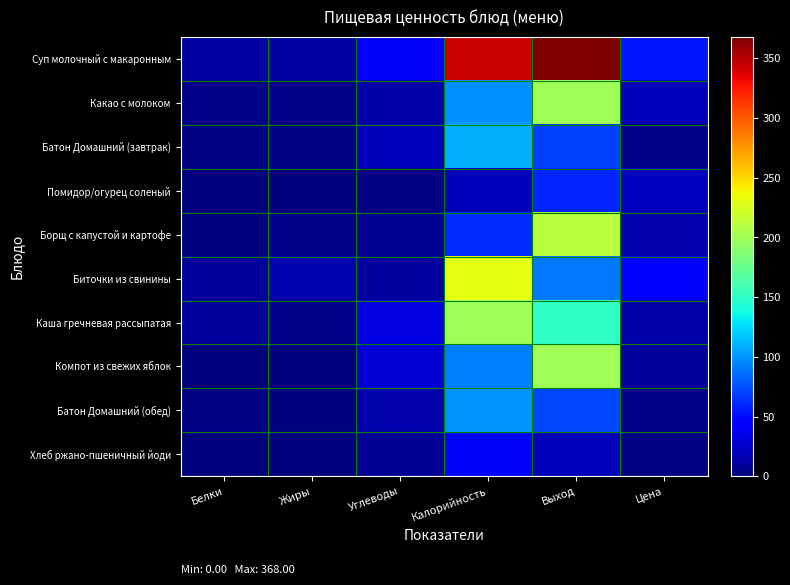

Reading right to left, transcribe all the data shown in this chart.

Суп молочный с макаронным: Цена=54.1	Выход=368.0	Калорийность=343.0	Углеводы=40.0	Жиры=12.0	Белки=12.0
Какао с молоком: Цена=19.3	Выход=200.0	Калорийность=98.0	Углеводы=13.0	Жиры=3.0	Белки=3.0
Батон Домашний (завтрак): Цена=3.1	Выход=69.0	Калорийность=110.0	Углеводы=20.0	Жиры=2.0	Белки=2.0
Помидор/огурец соленый: Цена=21.1	Выход=60.0	Калорийность=20.0	Углеводы=2.0	Жиры=0.0	Белки=1.0
Борщ с капустой и картофе: Цена=15.4	Выход=210.0	Калорийность=63.0	Углеводы=7.0	Жиры=4.0	Белки=1.0
Биточки из свинины: Цена=43.4	Выход=90.0	Калорийность=230.0	Углеводы=11.0	Жиры=16.0	Белки=10.0
Каша гречневая рассыпатая: Цена=13.3	Выход=150.0	Калорийность=200.0	Углеводы=33.0	Жиры=3.0	Белки=9.0
Компот из свежих яблок: Цена=9.1	Выход=200.0	Калорийность=92.0	Углеводы=28.0	Жиры=0.0	Белки=0.0
Батон Домашний (обед): Цена=3.2	Выход=72.0	Калорийность=100.0	Углеводы=15.0	Жиры=1.0	Белки=2.0
Хлеб ржано-пшеничный йоди: Цена=1.6	Выход=20.0	Калорийность=40.0	Углеводы=8.0	Жиры=0.0	Белки=1.0